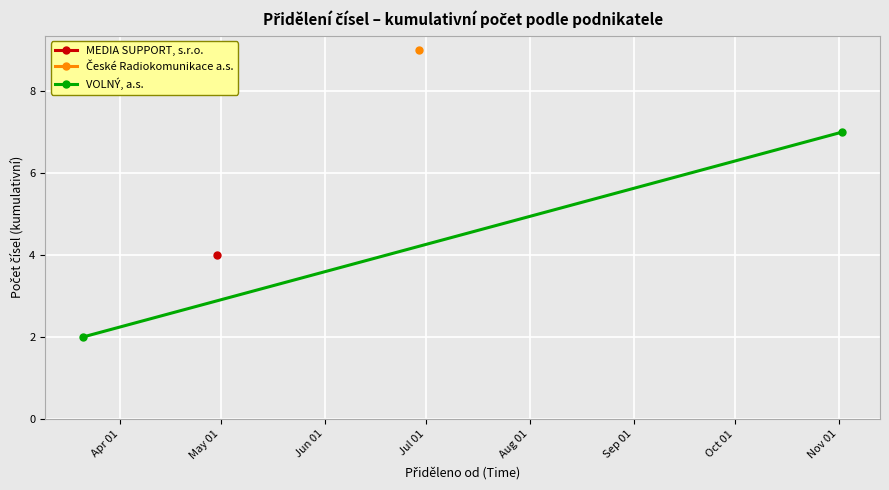

Rank the categories by value from highest to lowest.

May 01, Apr 01